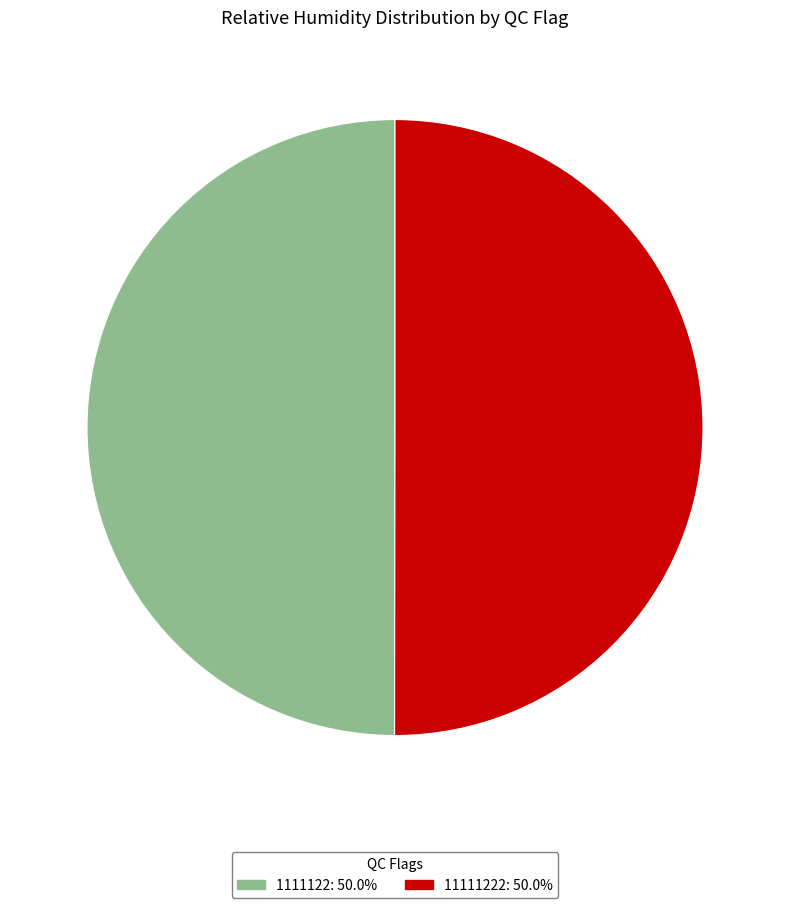

Combined, do 11111222: 50.0% and 1111122: 50.0% account for over 50%?

Yes